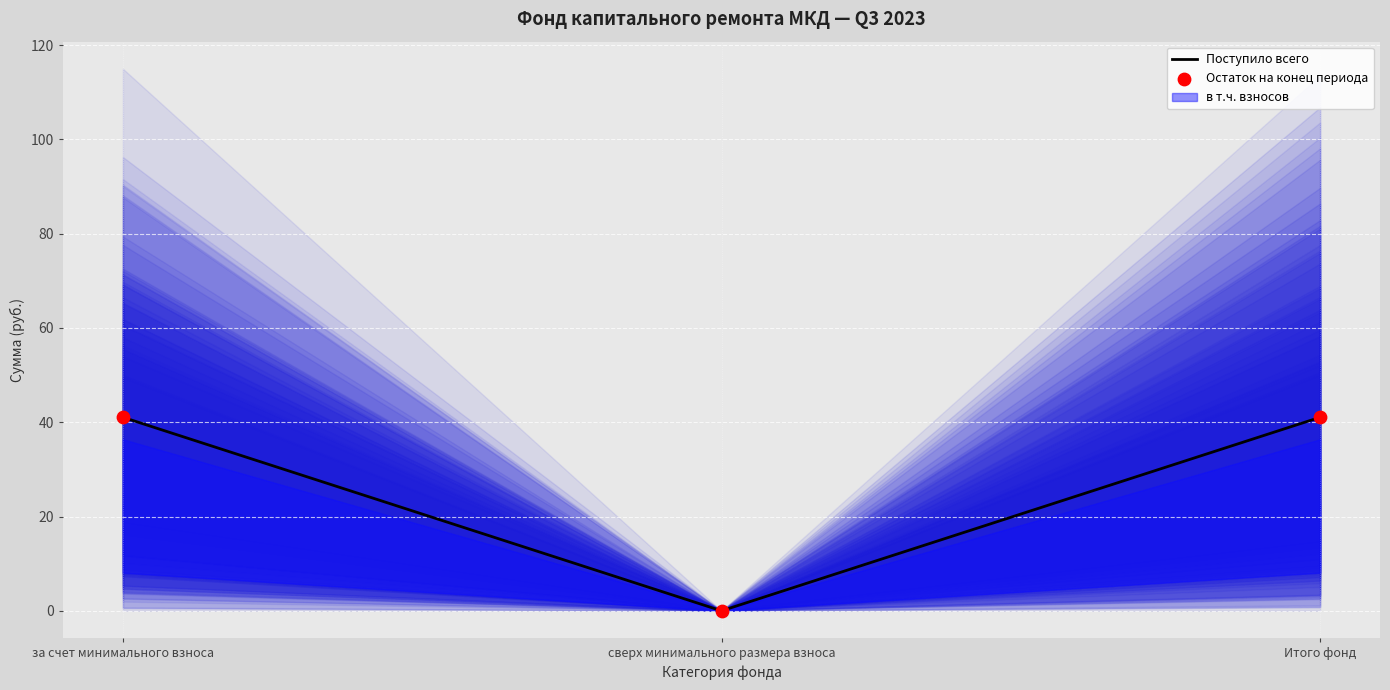

Is the value of Остаток на конец периода at сверх минимального размера взноса greater than the value of Поступило всего at Итого фонд?

No